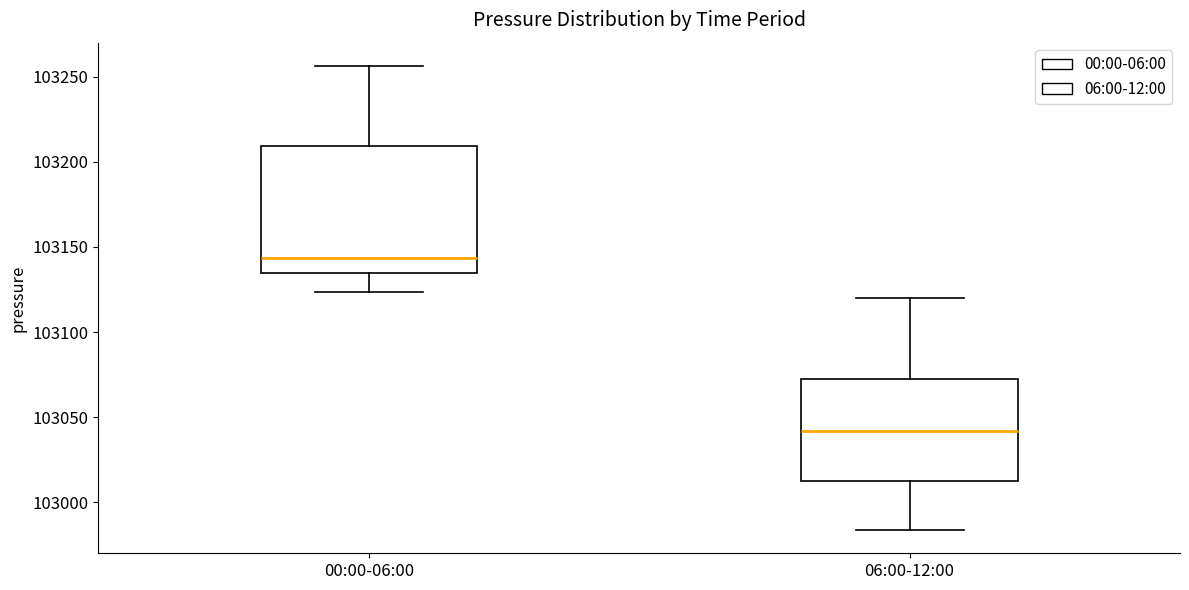

Reading left to right, transcribe this box plot: for each box, give where its median line is, the range the box spans, and where its two whiskers end, as read against the y-axis. The values are not printed on the chart, so give them approximately, as read against the axis.

00:00-06:00: median 103145, box 103135 to 103210, whiskers 103125 to 103255
06:00-12:00: median 103040, box 103015 to 103070, whiskers 102985 to 103120